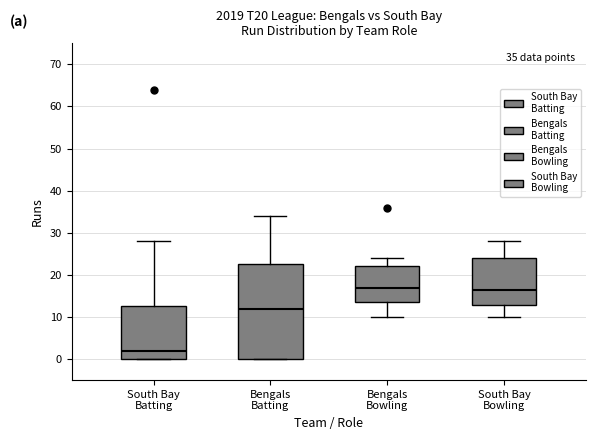

Comparing the boxes themselves (not the whiskers), which one is the tallest?

Bengals Batting